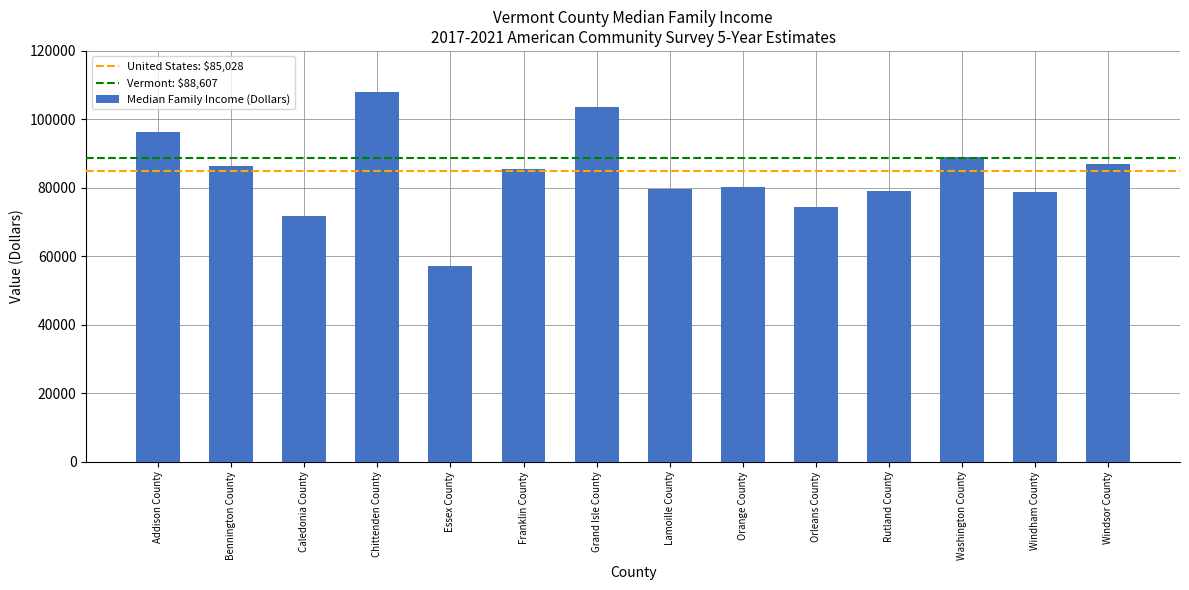

Approximately how many times larger is the value at Windsor County compared to Windham County?

1.1